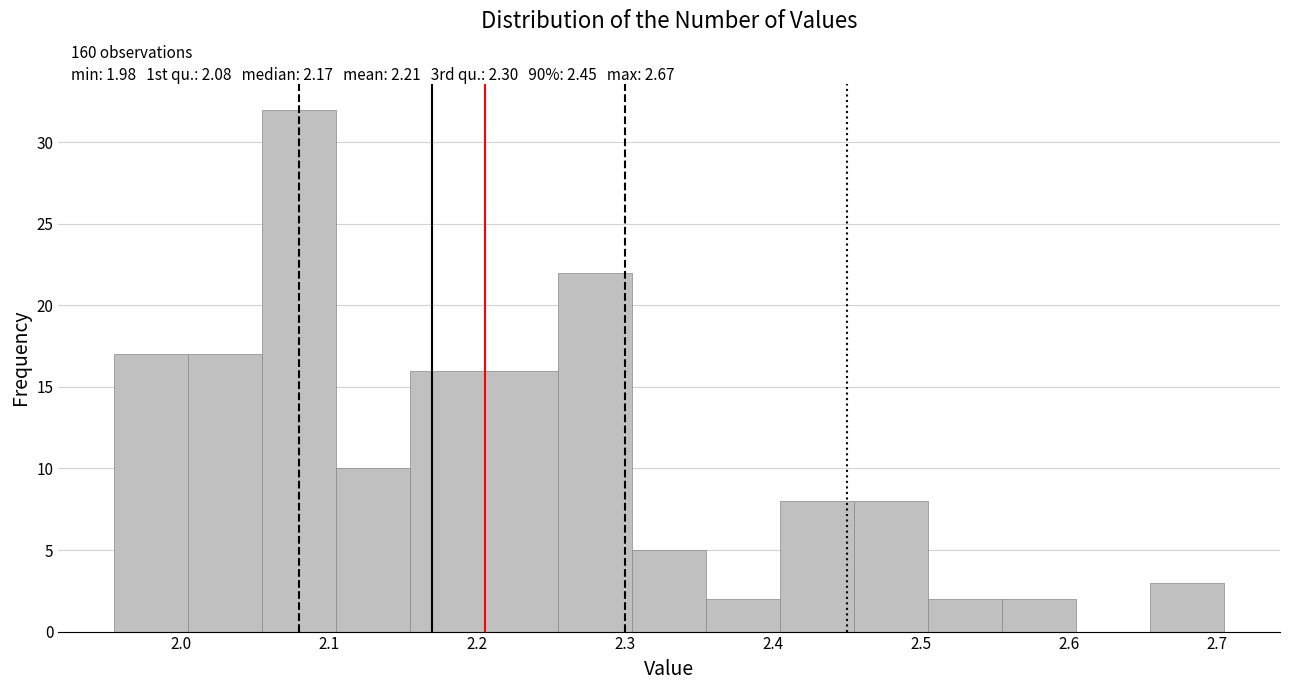

Over which range of the x-axis is the bar tallest?

2.055 to 2.105